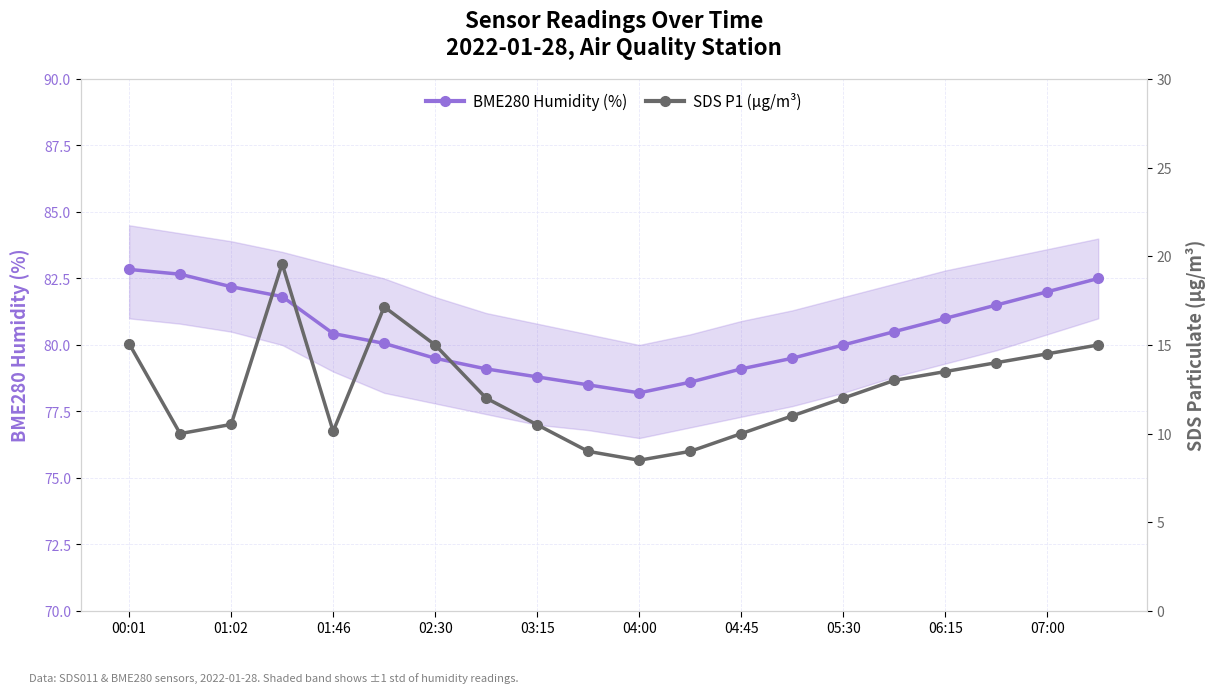

What is the sum of the SDS P1 (µg/m³) values at 19 and 02:30?

34.6